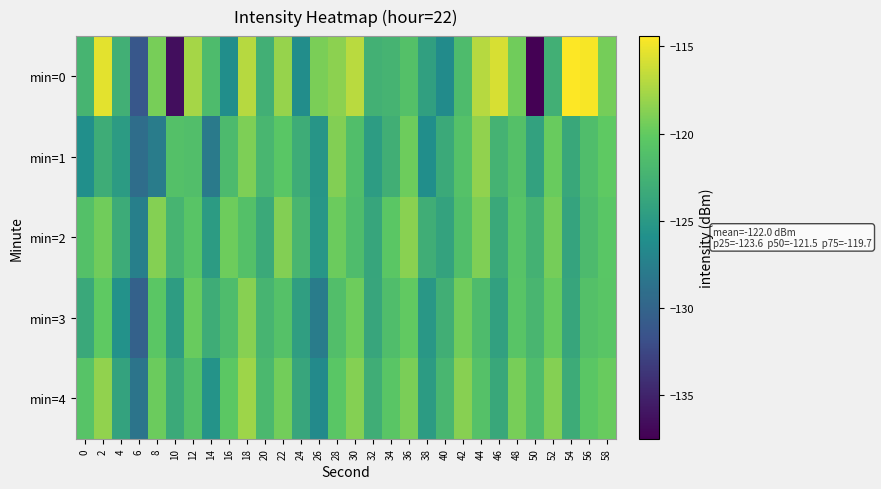

What is the smallest value displayed?

-137.5